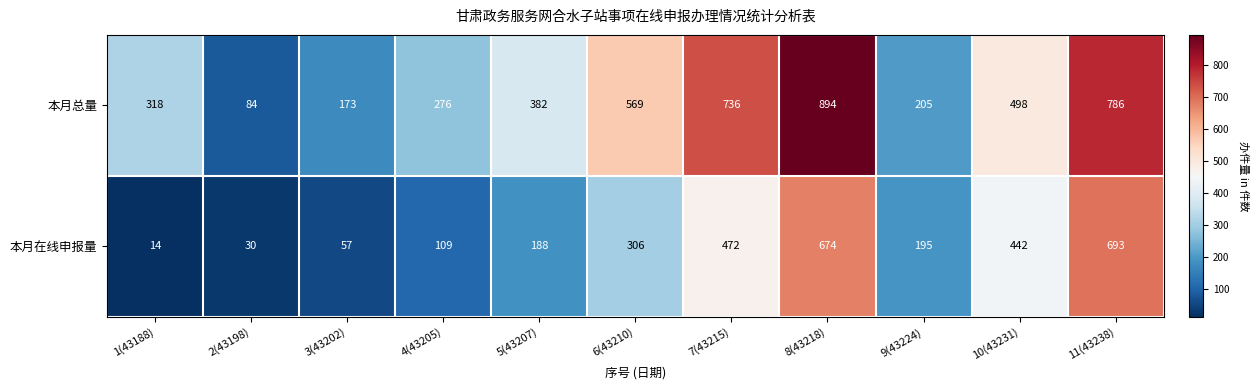

Reading left to right, what are all the values shown in this chart?

本月总量: 318	84	173	276	382	569	736	894	205	498	786
本月在线申报量: 14	30	57	109	188	306	472	674	195	442	693